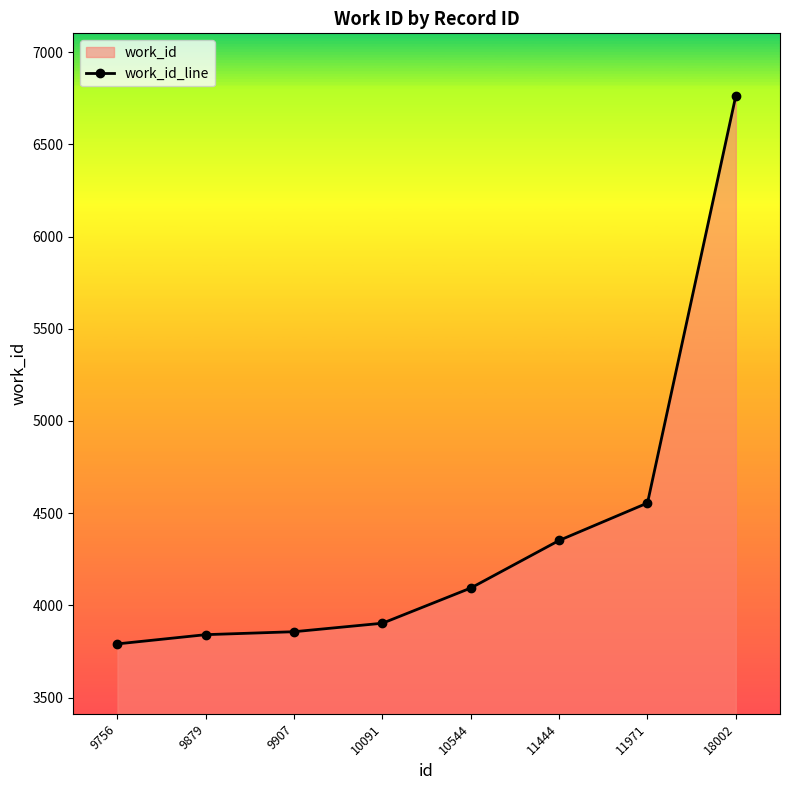

Reading left to right, list all the values displayed in this chart.

9756=3791	9879=3841	9907=3857	10091=3903	10544=4094	11444=4352	11971=4555	18002=6764